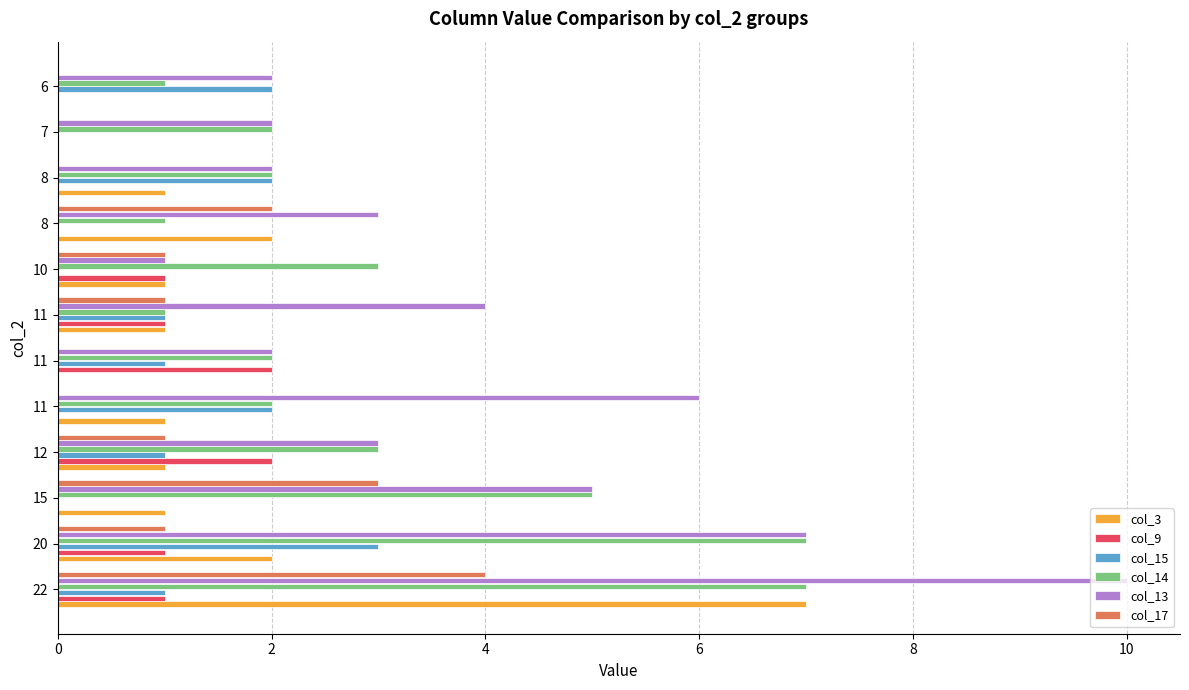

Count the number of data series in this chart.

6